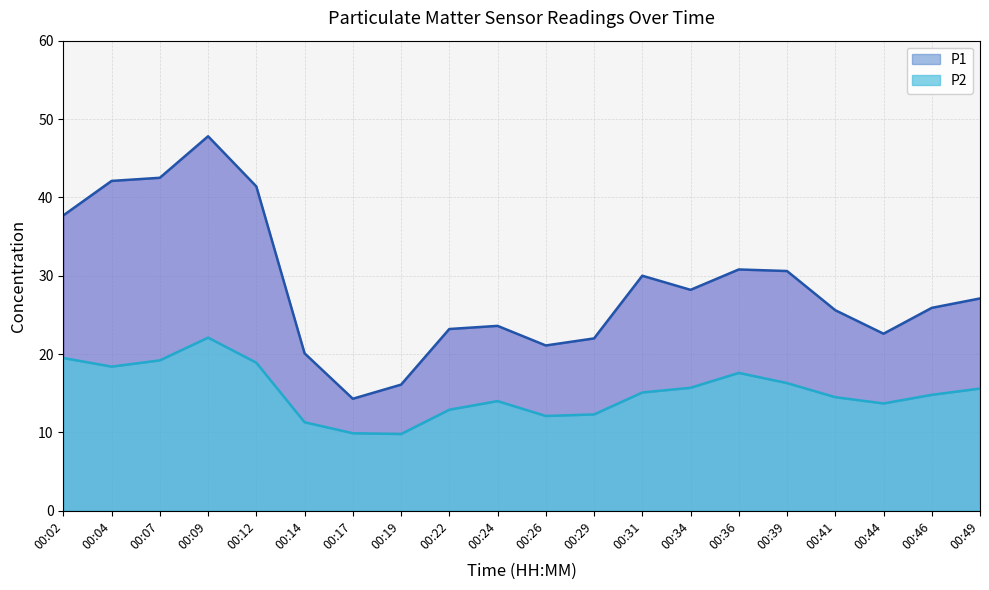

True or false: P2 has a value of 9.9 at 00:17.

True